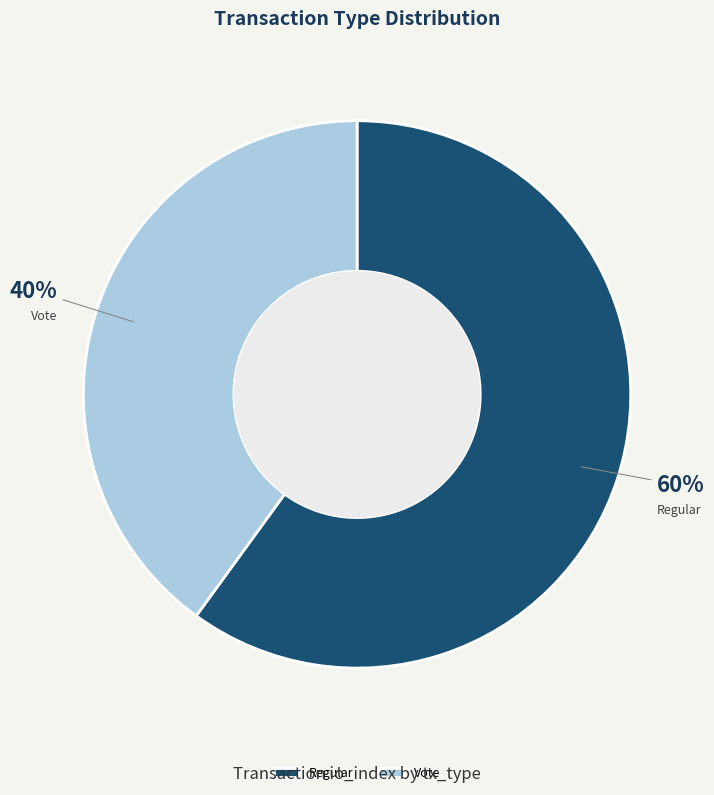

To the nearest percent, what is the difference between the largest and smallest slice percentages?

20%